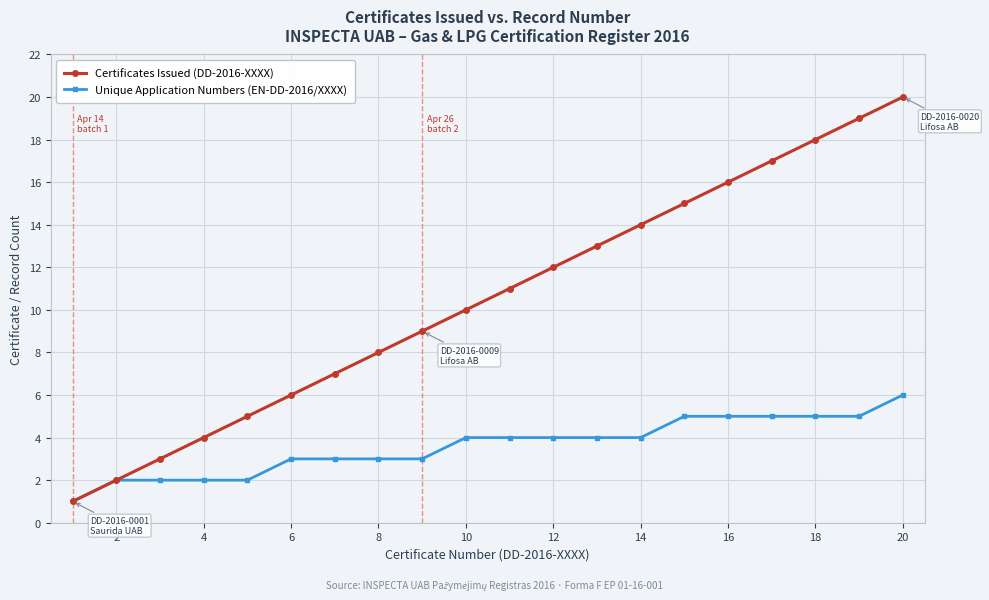

Which series has the largest range (max minus min)?

Certificates Issued (DD-2016-XXXX)